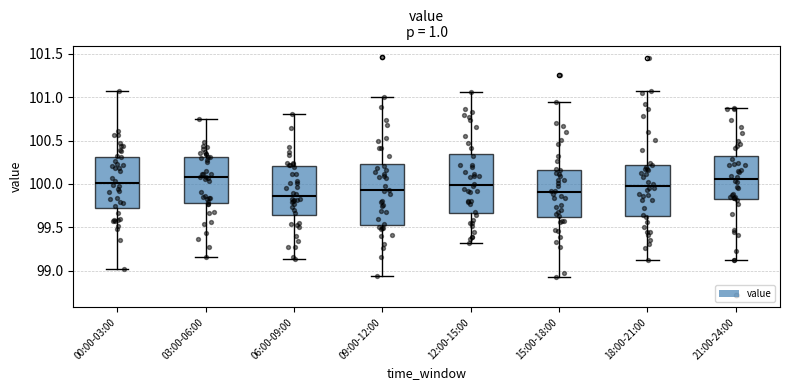

Where does the lower whisker of the box for 00:00-03:00 end on the y-axis? The values are not printed on the chart, so give them approximately, as read against the axis.

99.00